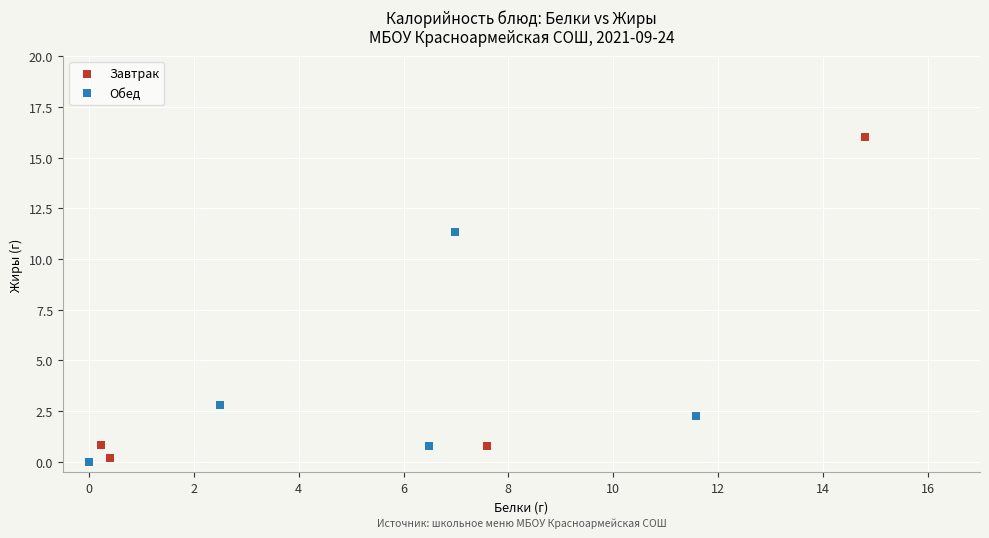

Which series has the widest spread of Y values?

Завтрак